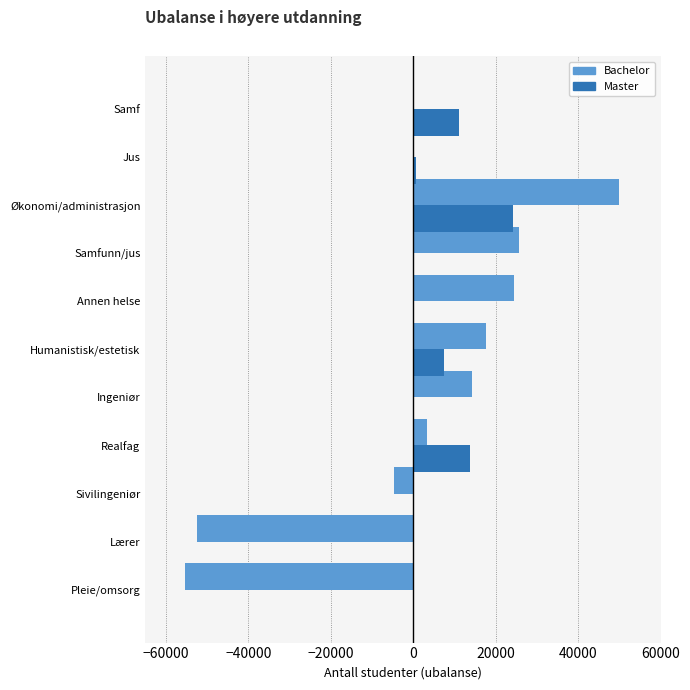

Where is Bachelor nearest to the value -2750?

Sivilingeniør